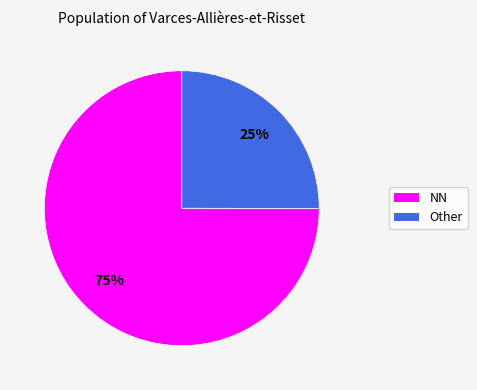

Count the number of slices in the pie.

2